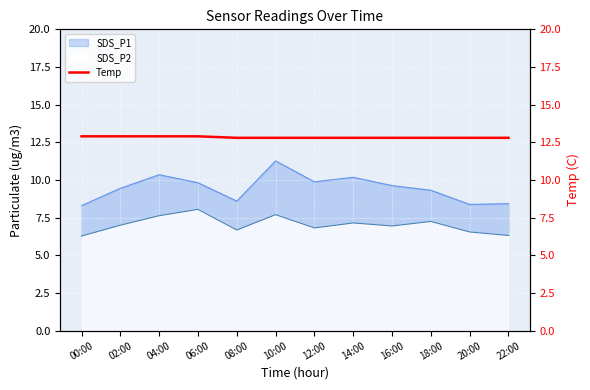

Which category has the highest value across all series?

00:00